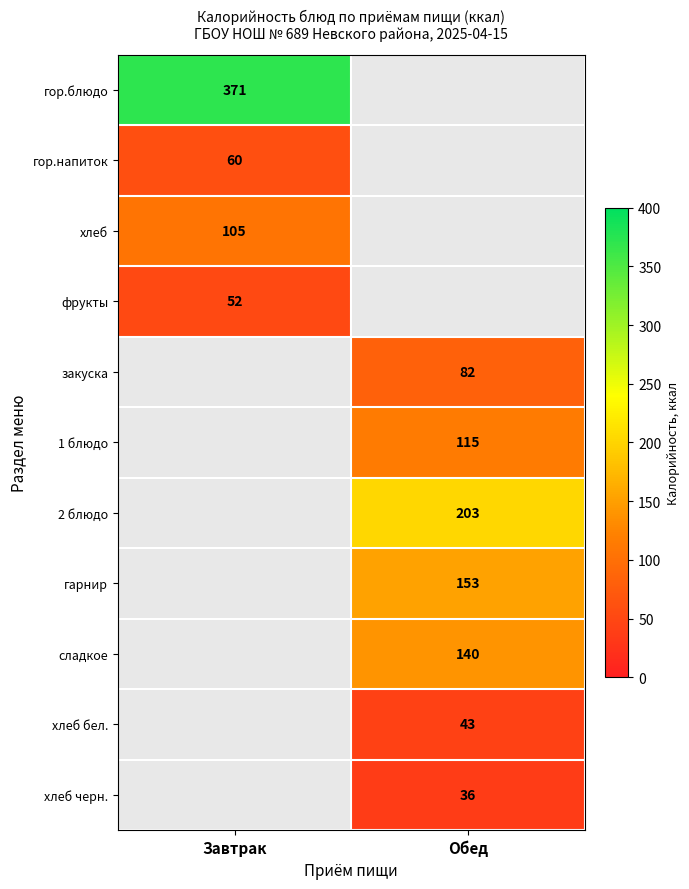

Is it true that 2 блюдо equals 334 at Обед?

False